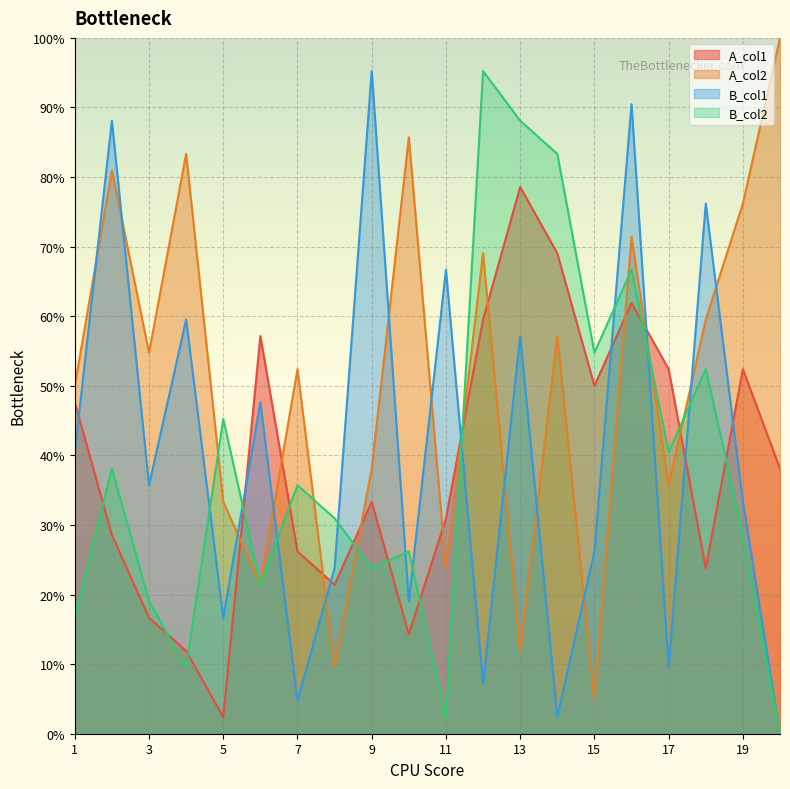

Is it true that B_col1 equals 26.2 at 15?

True